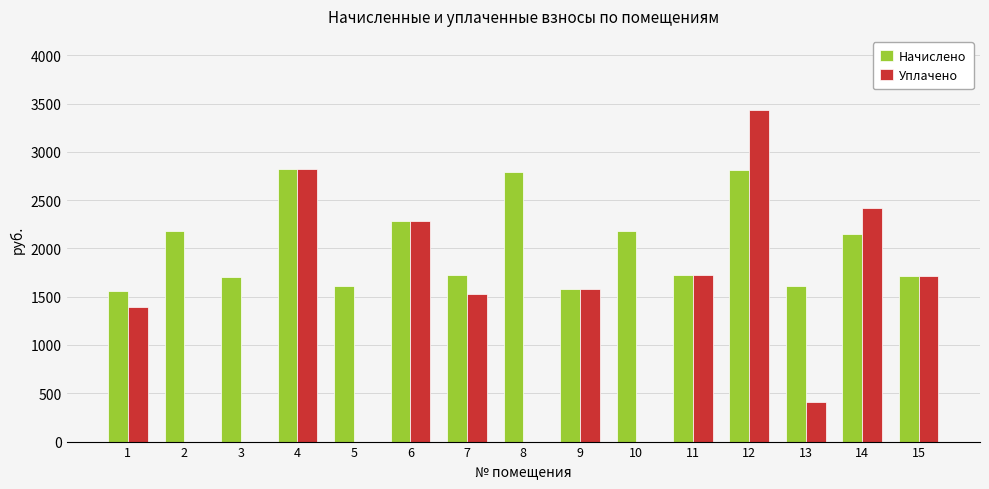

Which series has the largest total across all categories?

Начислено